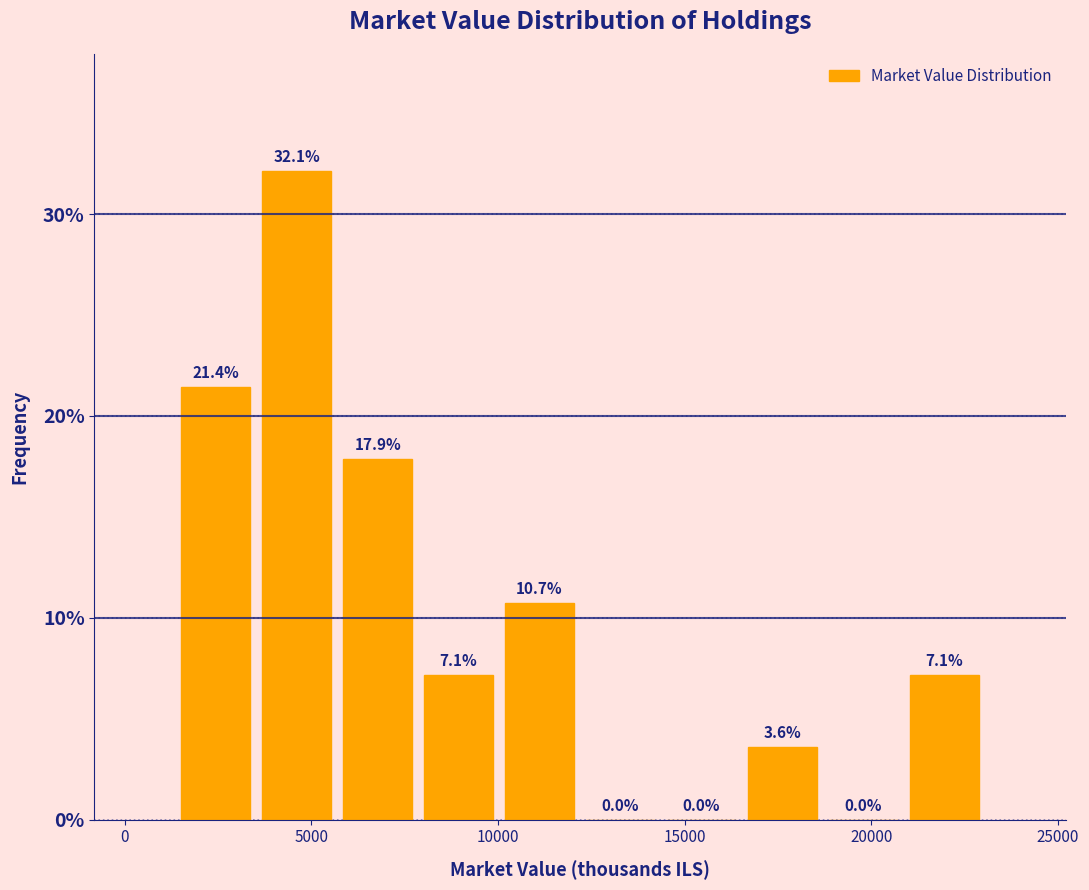

Reading left to right, transcribe this chart: for each bar, give the range it covers on the x-axis and its height. The bar edges are not printed on the chart, so give them approximately, as read against the axis.

1500 to 3500: 21.4
3500 to 5500: 32.1
5500 to 8000: 17.9
8000 to 10000: 7.1
10000 to 12000: 10.7
12000 to 14500: 0.0
14500 to 16500: 0.0
16500 to 18500: 3.6
18500 to 21000: 0.0
21000 to 23000: 7.1